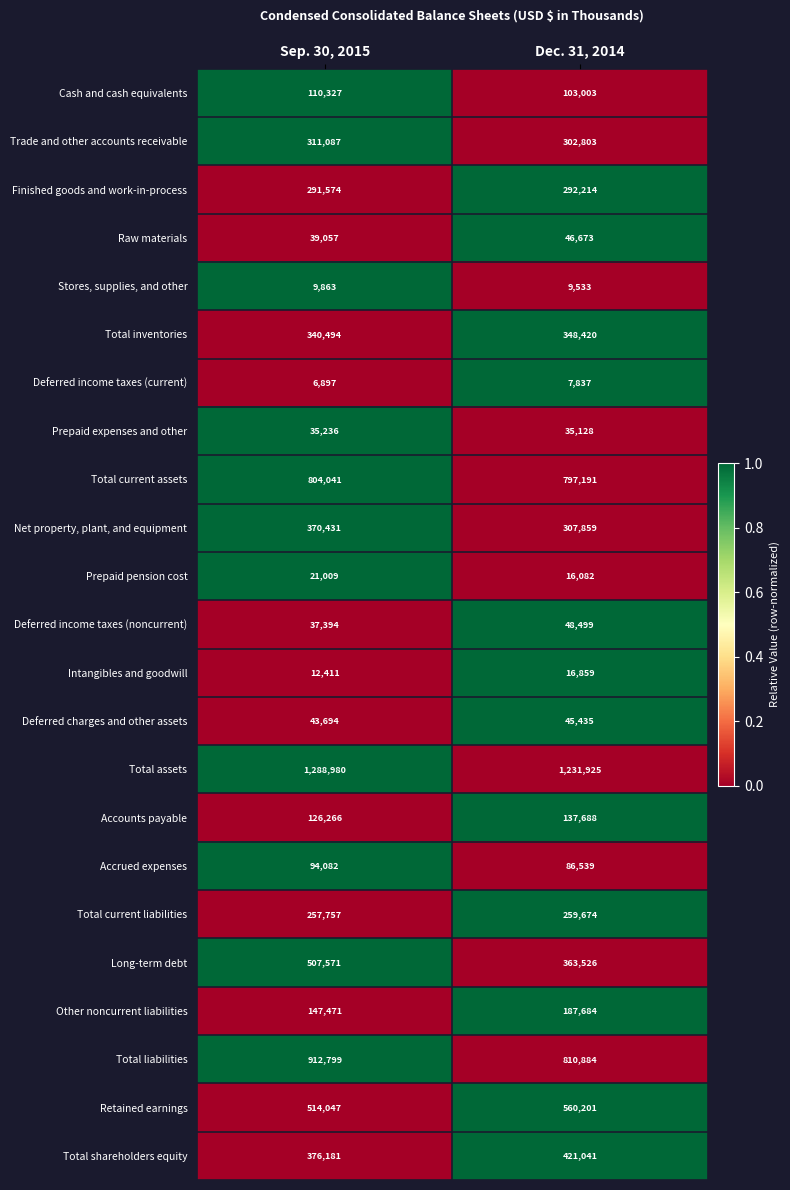

List the series in order of their peak value, lowest first.

Deferred income taxes (current), Stores, supplies, and other, Intangibles and goodwill, Prepaid pension cost, Prepaid expenses and other, Deferred charges and other assets, Raw materials, Deferred income taxes (noncurrent), Accrued expenses, Cash and cash equivalents, Accounts payable, Other noncurrent liabilities, Total current liabilities, Finished goods and work-in-process, Trade and other accounts receivable, Total inventories, Net property, plant, and equipment, Total shareholders equity, Long-term debt, Retained earnings, Total current assets, Total liabilities, Total assets